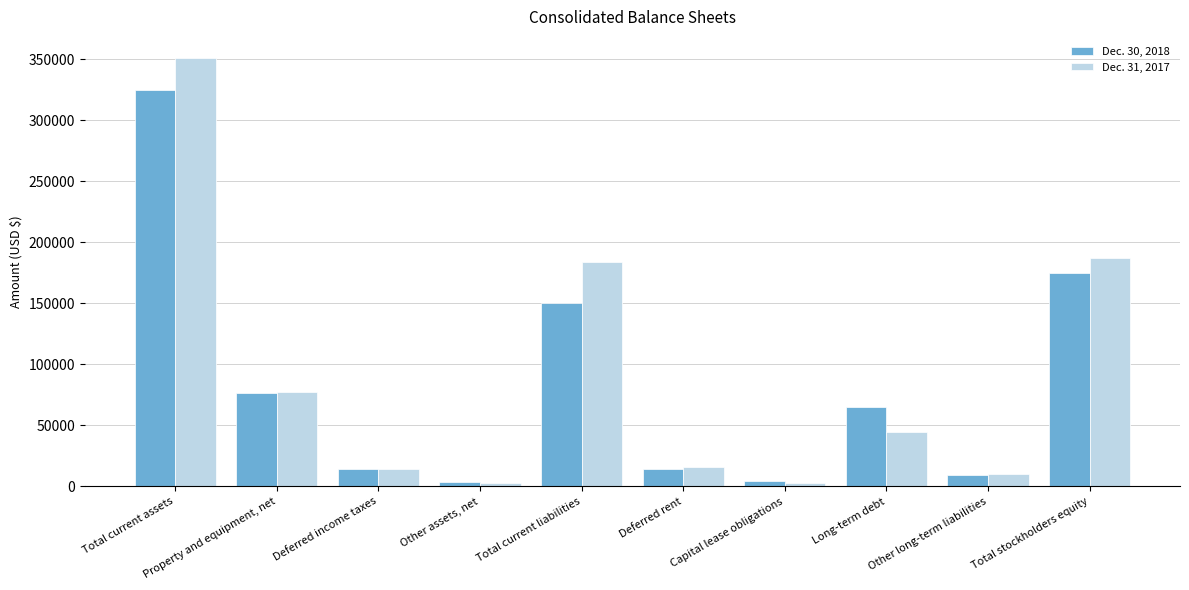

What is the difference between the maximum and minimum values in the Dec. 30, 2018 series?

321616